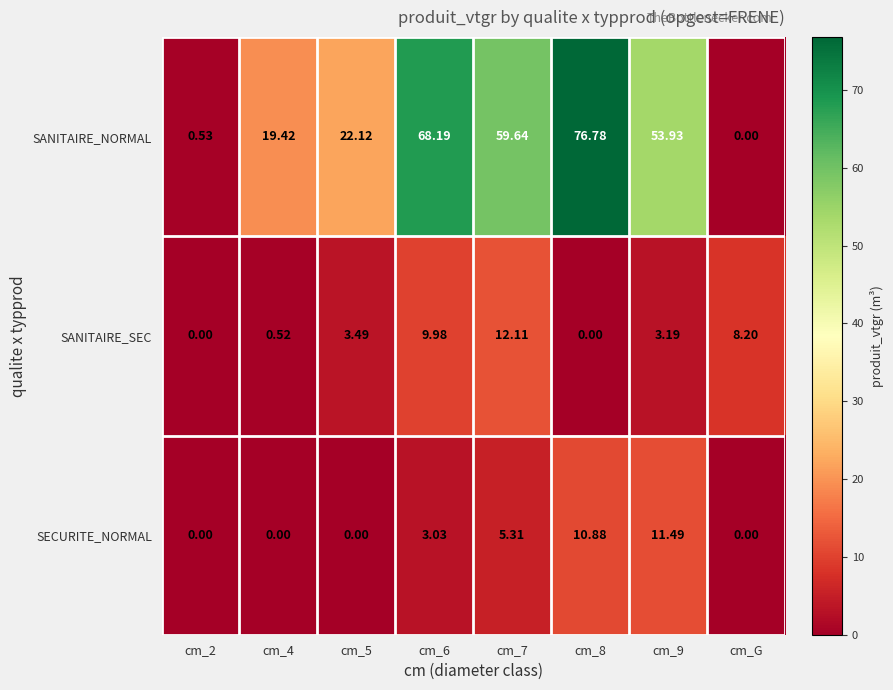

List the series in order of their peak value, lowest first.

SECURITE_NORMAL, SANITAIRE_SEC, SANITAIRE_NORMAL